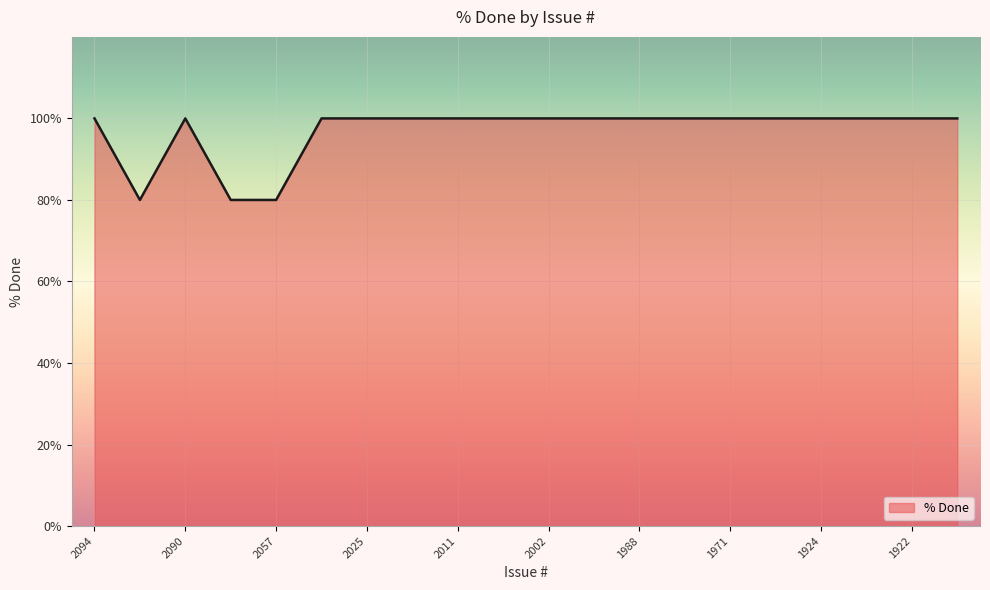

What is the maximum value shown in the chart?

100